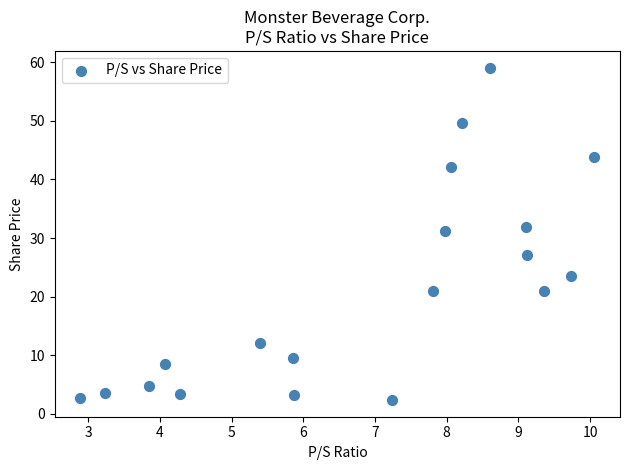

What is the range of Y values (max minus min)?

56.7